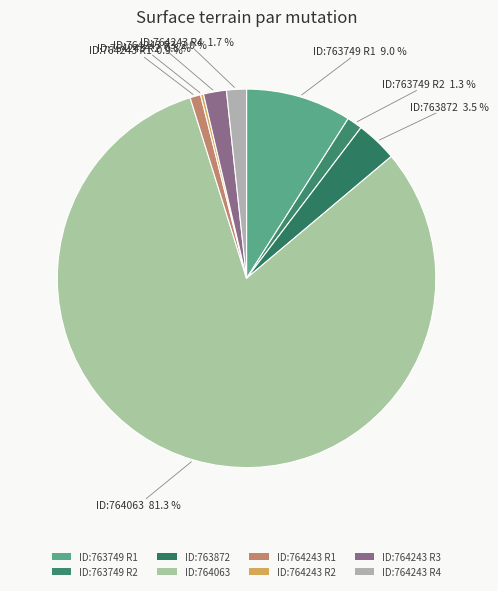

Combined, what portion of the pie is ID:764243 R4 and ID:763749 R2?

3.0%